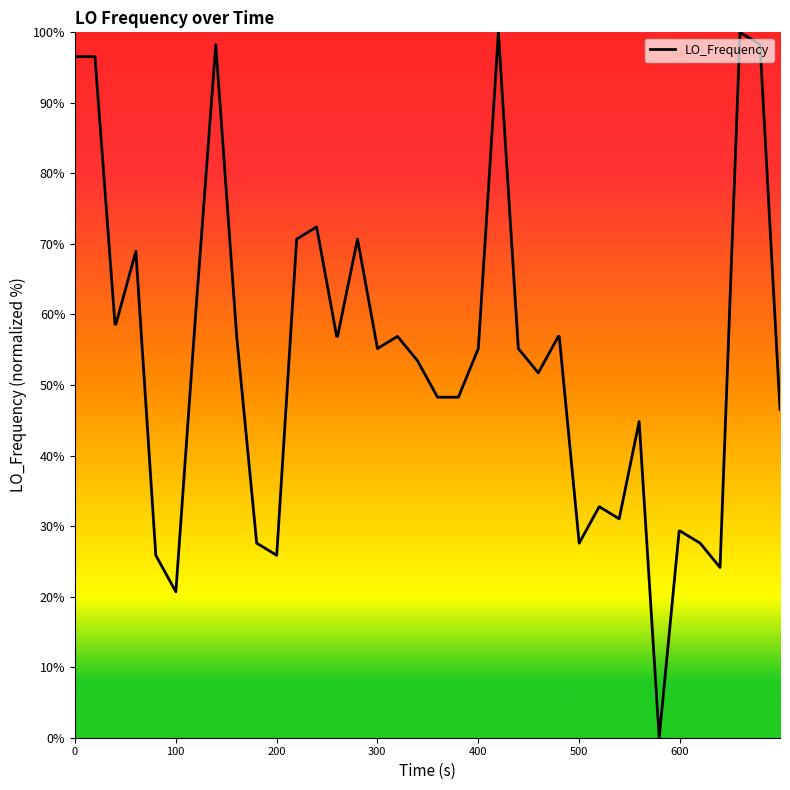

What is the sum of all values?

2151.7